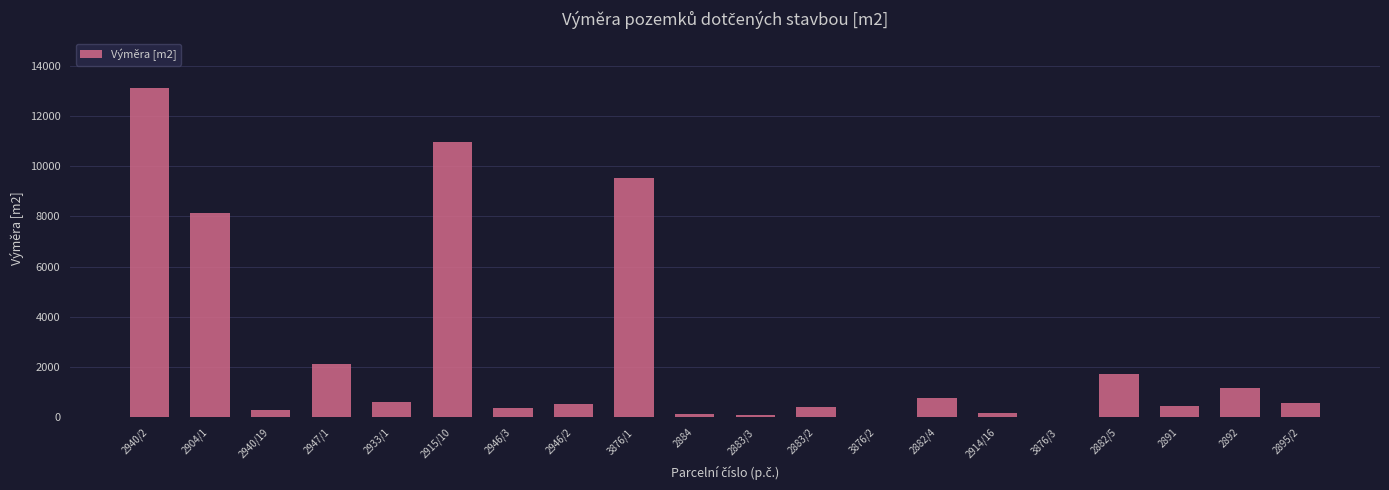

Are the bars horizontal?

No